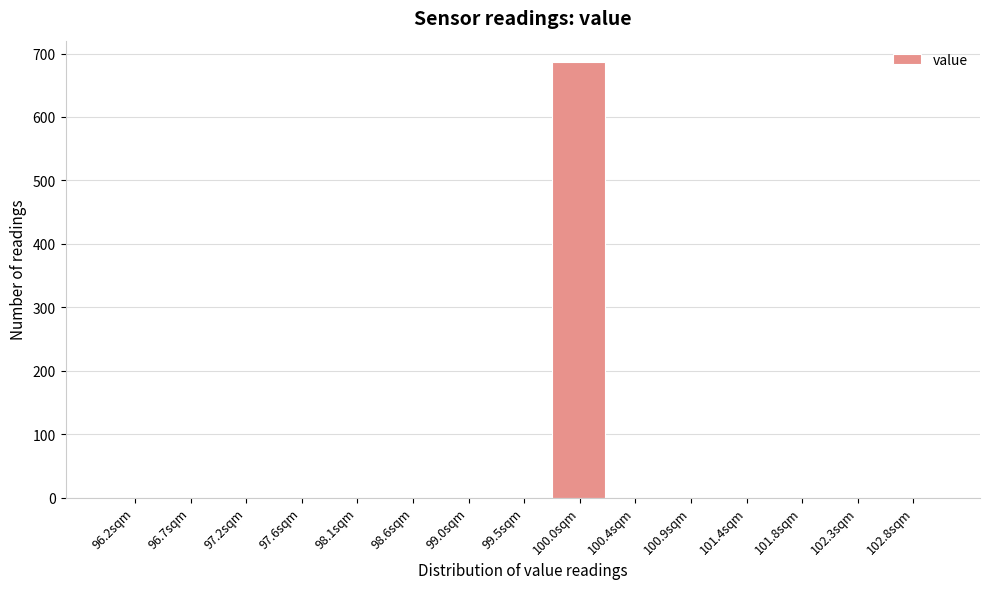

What is the height of the bar covering 99.75 to 100.20 on the x-axis? Neither the bar edges nor the heights are printed on the chart, so give them approximately, as read against the axes.

690